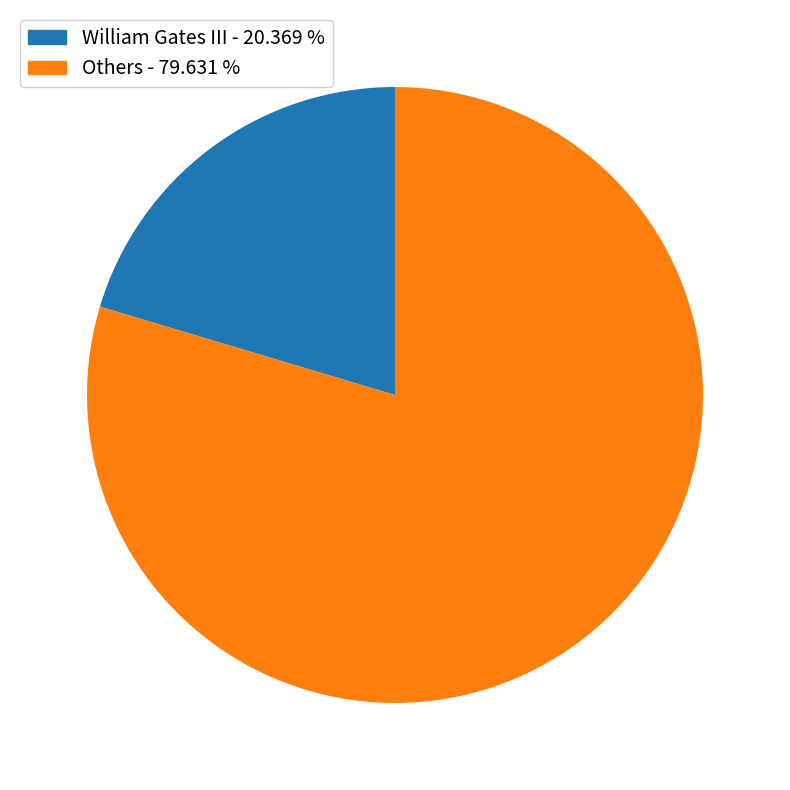

Is there any slice that represents more than half of the pie?

Yes